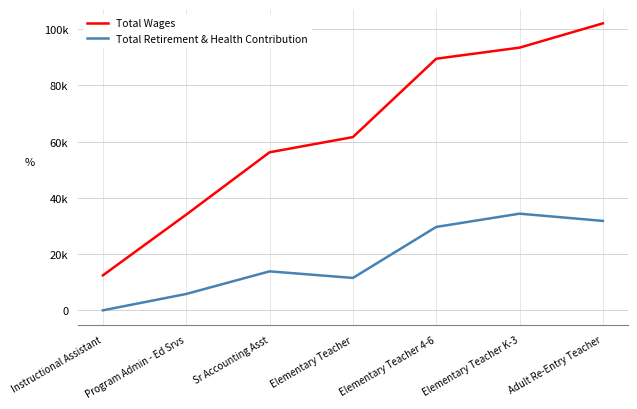

Which category has the lowest value across all series?

Instructional Assistant